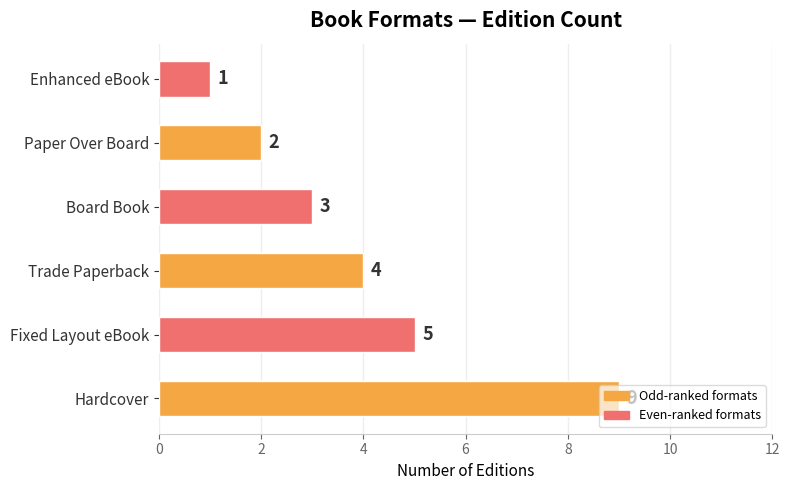

True or false: the data shows 3 at Board Book.

True